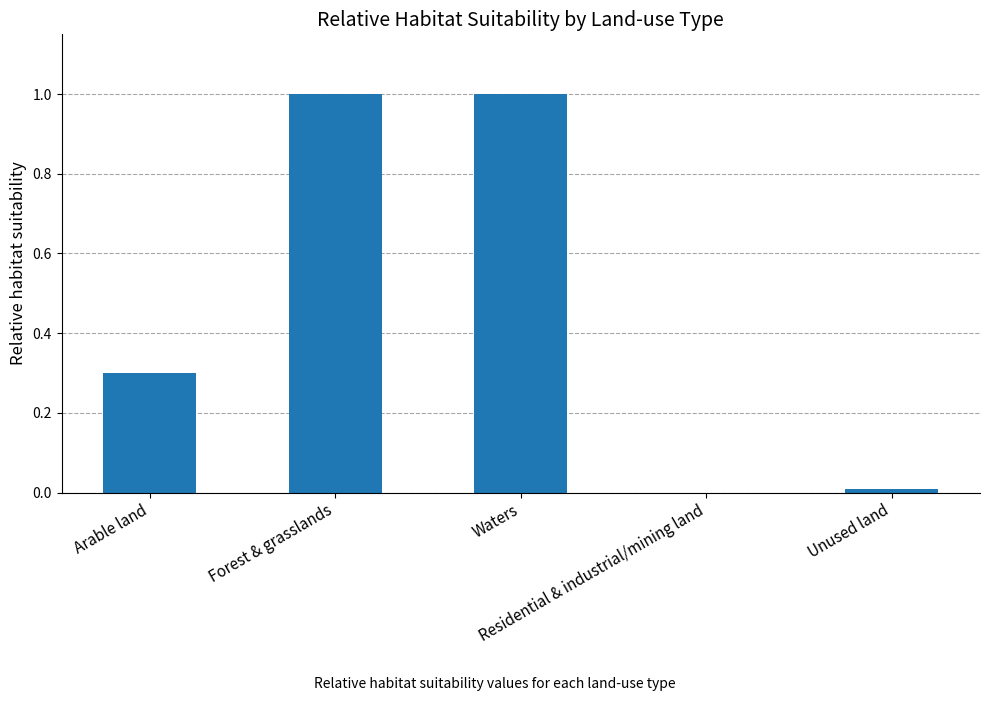

What is the maximum value shown in the chart?

1.0